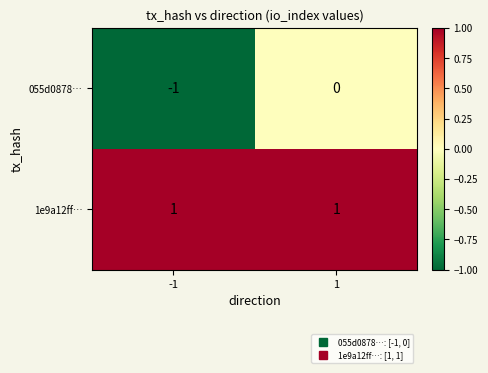

Rank the series by their average value, from highest to lowest.

1e9a12ff…, 055d0878…